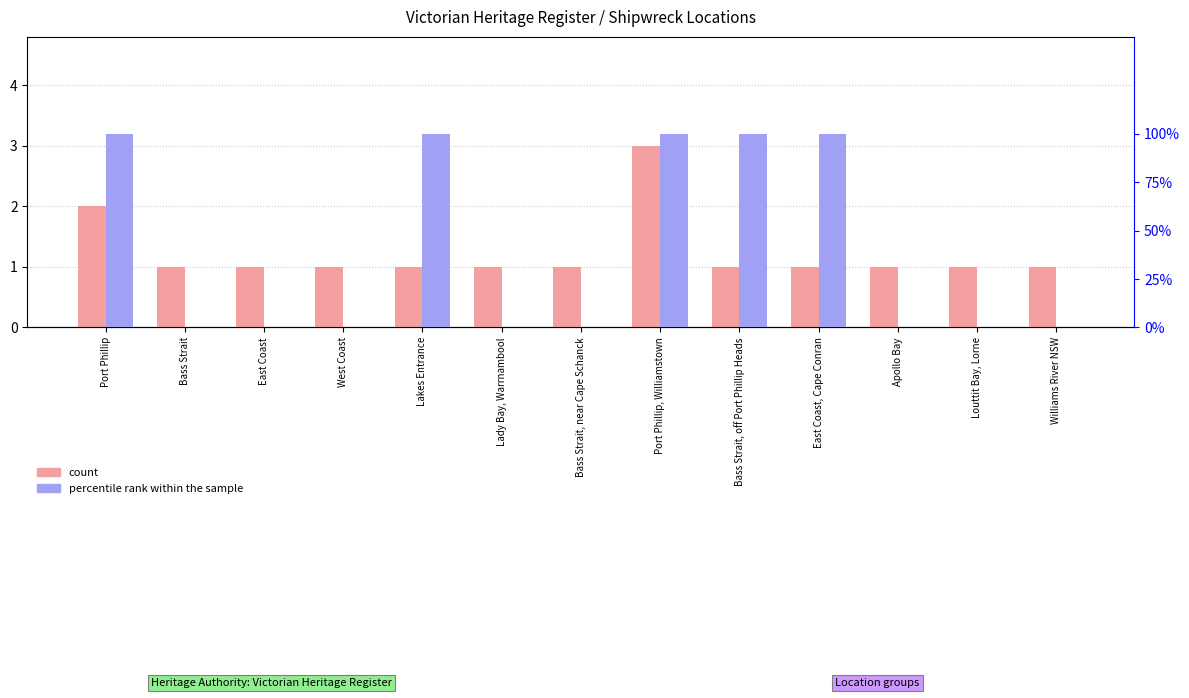

What position from the left is Williams River NSW?

13